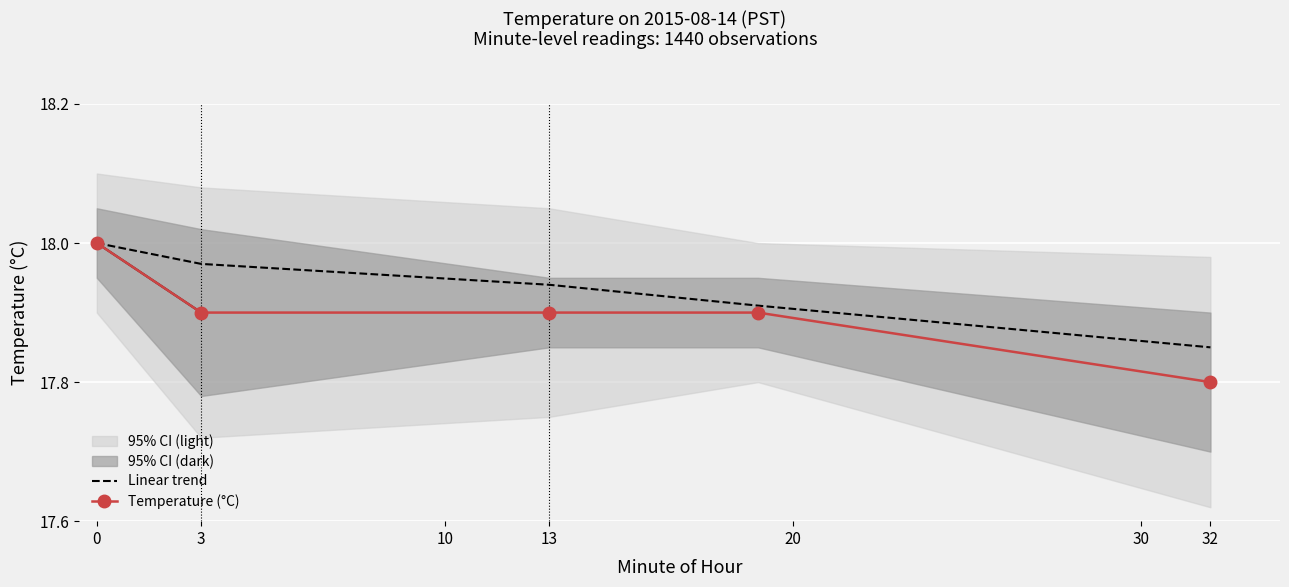

Reading left to right, extract all data points from this chart.

Linear trend: 18.0	18.0	17.9	17.9	17.9
Temperature (°C): 18.0	17.9	17.9	17.9	17.8